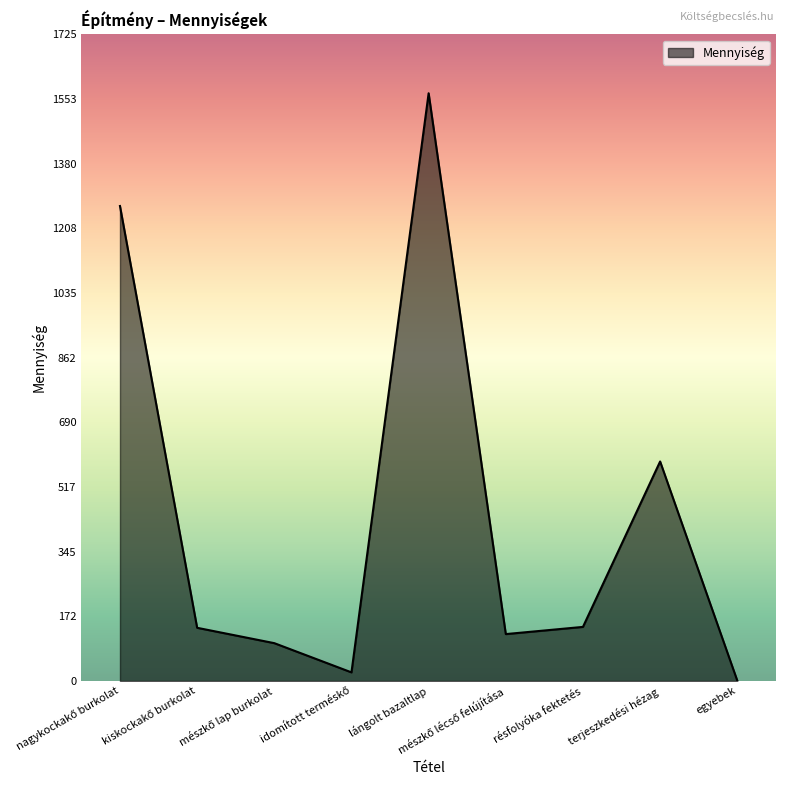

Which label corresponds to the smallest value in the chart?

egyebek